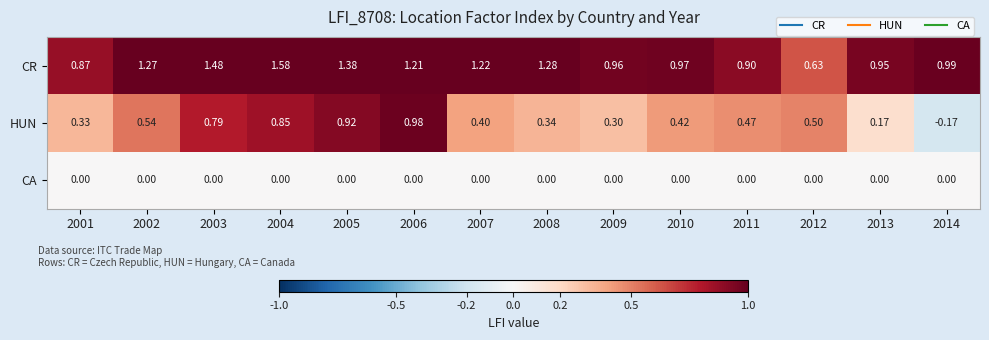

Rank the series by their maximum value, from highest to lowest.

CR, HUN, CA